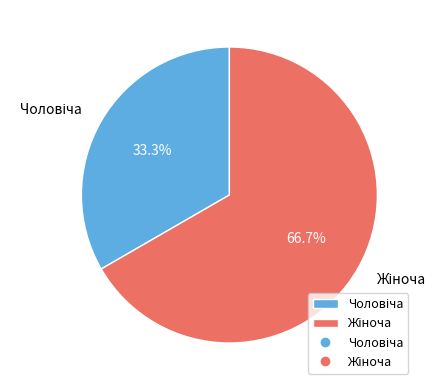

Does any single category account for the majority?

Yes